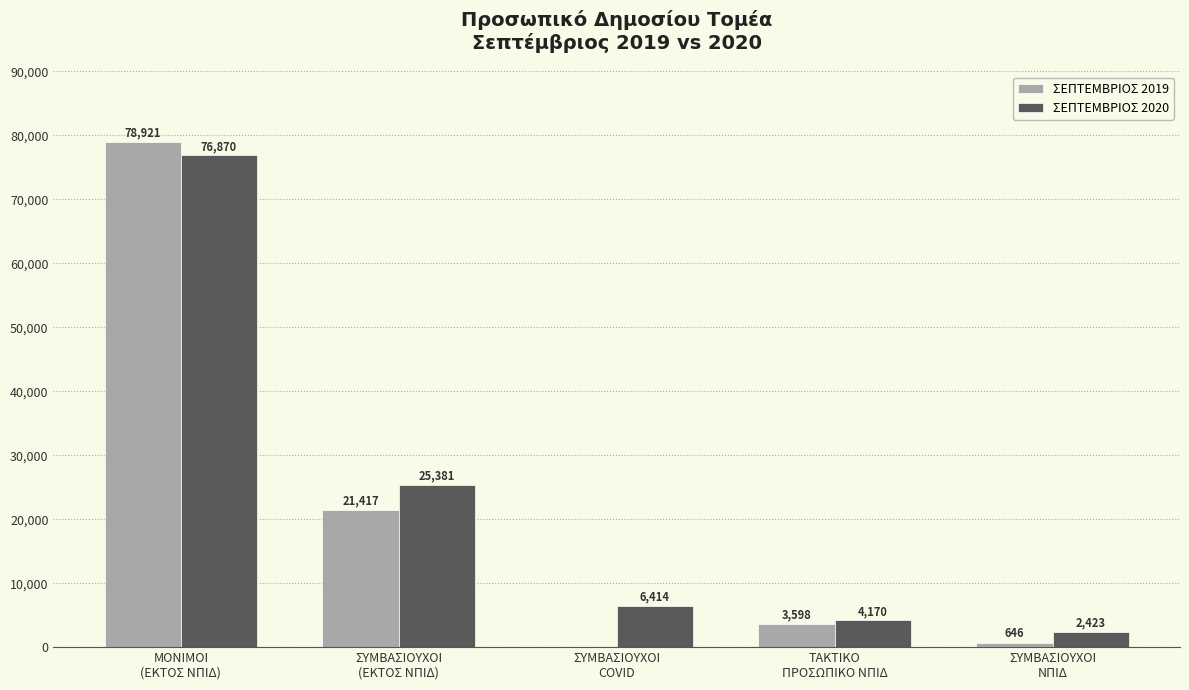

Which series has the widest spread of values?

ΣΕΠΤΕΜΒΡΙΟΣ 2019